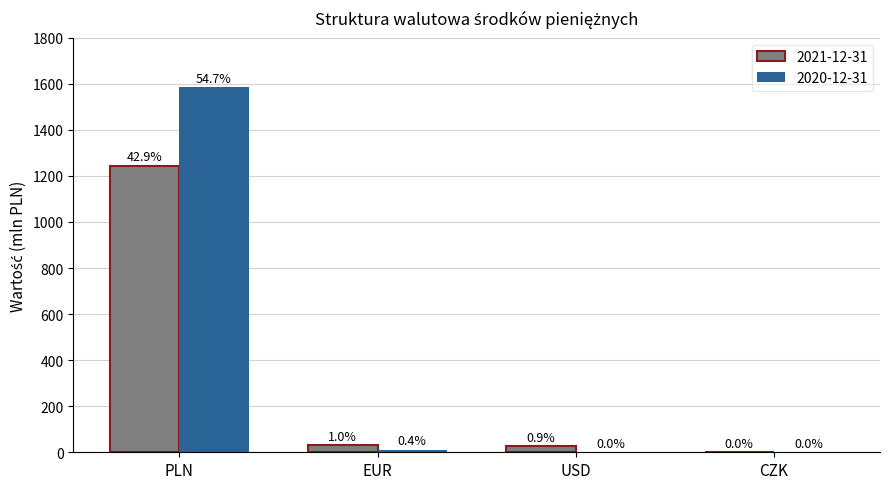

What is the total value across all series at CZK?

1.3